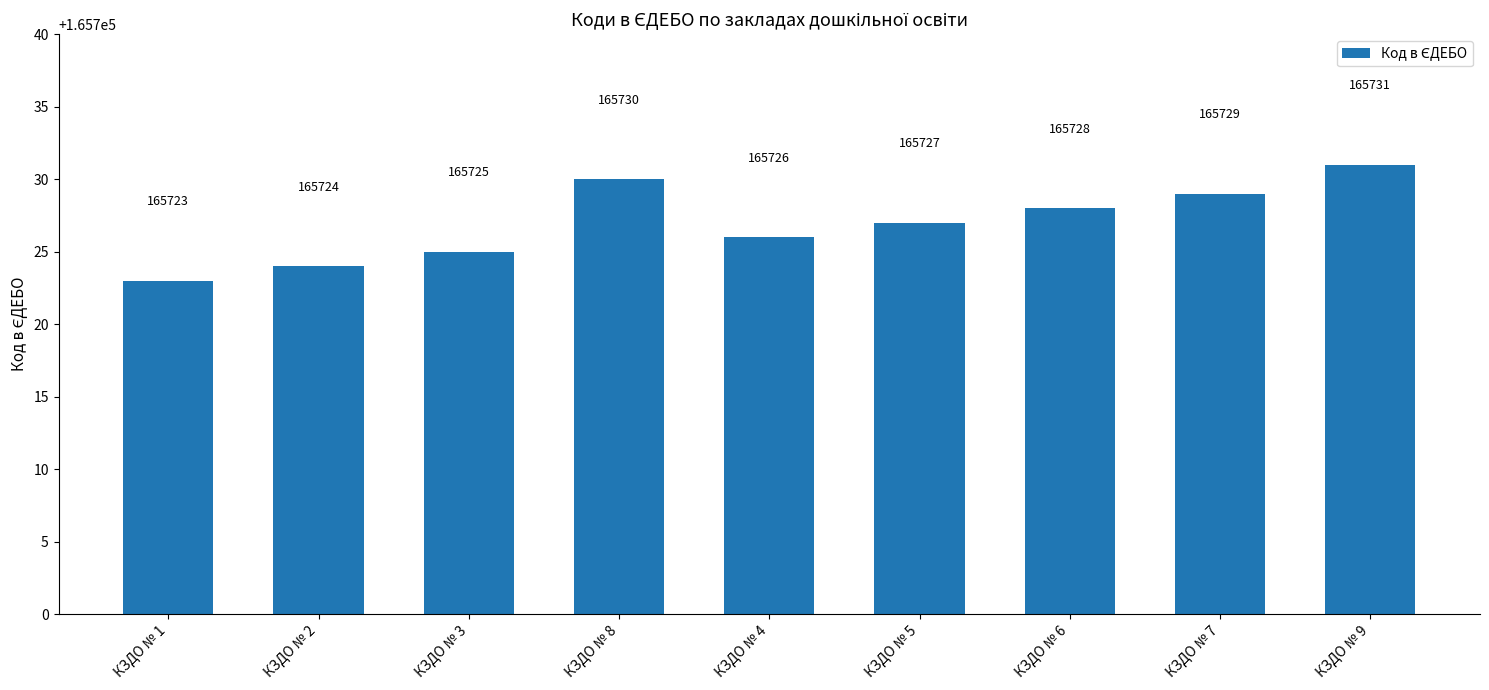

Rank the categories by value from highest to lowest.

КЗДО № 9, КЗДО № 8, КЗДО № 7, КЗДО № 6, КЗДО № 5, КЗДО № 4, КЗДО № 3, КЗДО № 2, КЗДО № 1